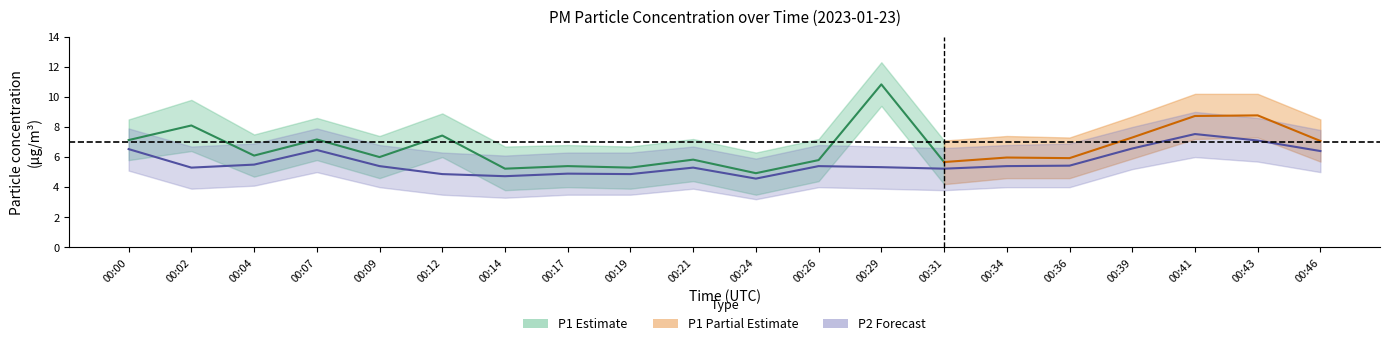

Reading right to left, extract all data points from this chart.

P1: 00:46=7.1	00:43=8.8	00:41=8.7	00:39=7.3	00:36=5.9	00:34=6.0	00:31=5.7	00:29=10.8	00:26=5.8	00:24=4.9	00:21=5.8	00:19=5.3	00:17=5.4	00:14=5.2	00:12=7.4	00:09=6.0	00:07=7.2	00:04=6.1	00:02=8.1	00:00=7.1
P1_upper: 00:46=8.5	00:43=10.2	00:41=10.2	00:39=8.7	00:36=7.3	00:34=7.4	00:31=7.1	00:29=12.3	00:26=7.2	00:24=6.3	00:21=7.2	00:19=6.7	00:17=6.8	00:14=6.7	00:12=8.9	00:09=7.4	00:07=8.6	00:04=7.5	00:02=9.8	00:00=8.5
P1_lower: 00:46=5.7	00:43=7.3	00:41=7.2	00:39=5.9	00:36=4.6	00:34=4.6	00:31=4.2	00:29=9.4	00:26=4.4	00:24=3.5	00:21=4.4	00:19=3.9	00:17=4.0	00:14=3.8	00:12=6.0	00:09=4.6	00:07=5.8	00:04=4.7	00:02=6.4	00:00=5.8
P2: 00:46=6.4	00:43=7.1	00:41=7.5	00:39=6.6	00:36=5.4	00:34=5.4	00:31=5.2	00:29=5.3	00:26=5.4	00:24=4.6	00:21=5.3	00:19=4.9	00:17=4.9	00:14=4.7	00:12=4.9	00:09=5.4	00:07=6.5	00:04=5.5	00:02=5.3	00:00=6.5
P2_upper: 00:46=7.8	00:43=8.6	00:41=9.0	00:39=8.0	00:36=6.9	00:34=6.8	00:31=6.6	00:29=6.7	00:26=6.8	00:24=5.9	00:21=6.7	00:19=6.3	00:17=6.3	00:14=6.1	00:12=6.3	00:09=6.8	00:07=7.9	00:04=6.9	00:02=6.7	00:00=7.9
P2_lower: 00:46=5.0	00:43=5.7	00:41=6.0	00:39=5.2	00:36=4.0	00:34=4.0	00:31=3.8	00:29=3.9	00:26=4.0	00:24=3.2	00:21=3.9	00:19=3.5	00:17=3.5	00:14=3.3	00:12=3.5	00:09=4.0	00:07=5.0	00:04=4.1	00:02=3.9	00:00=5.1